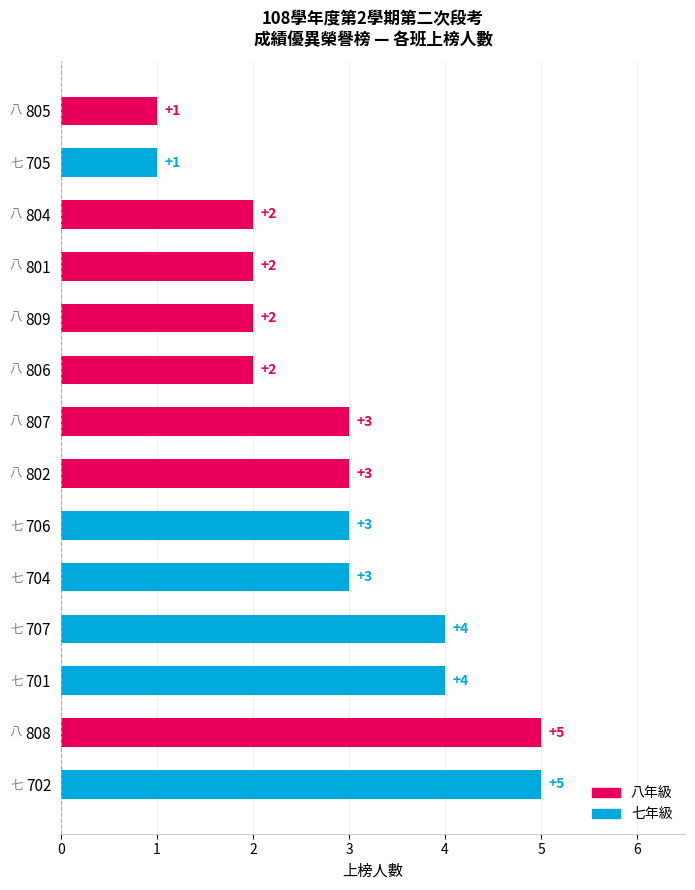

Count the number of data series in this chart.

1